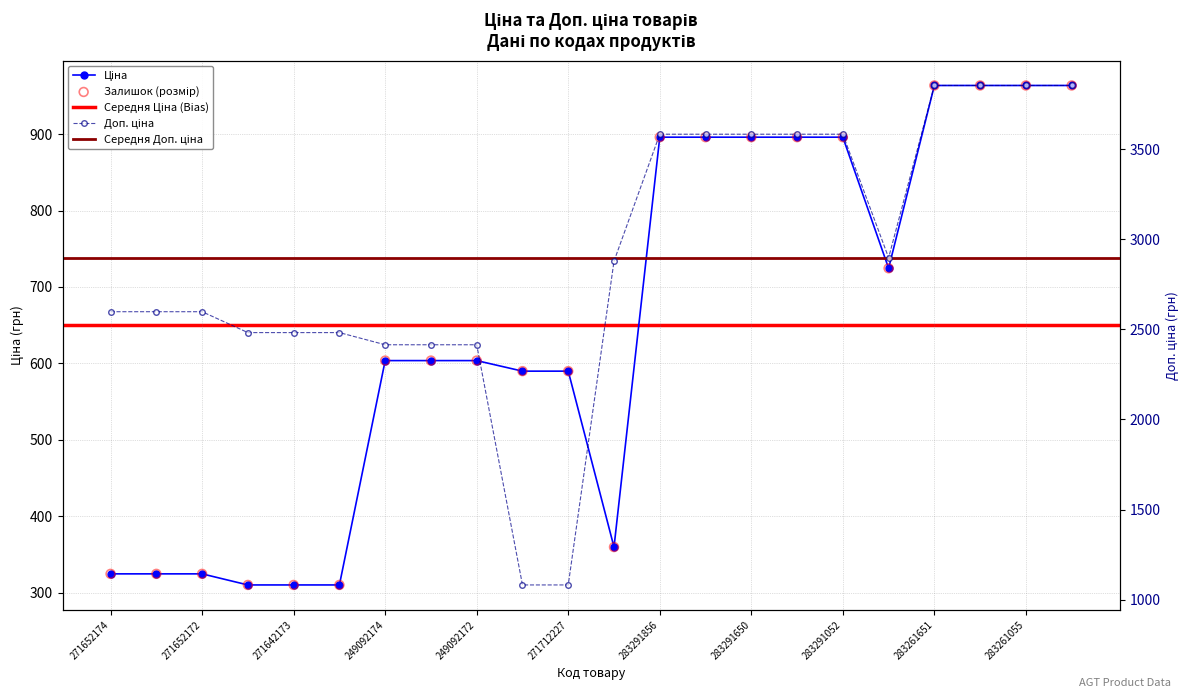

At how many categories does at least one series exceed 2180?

20